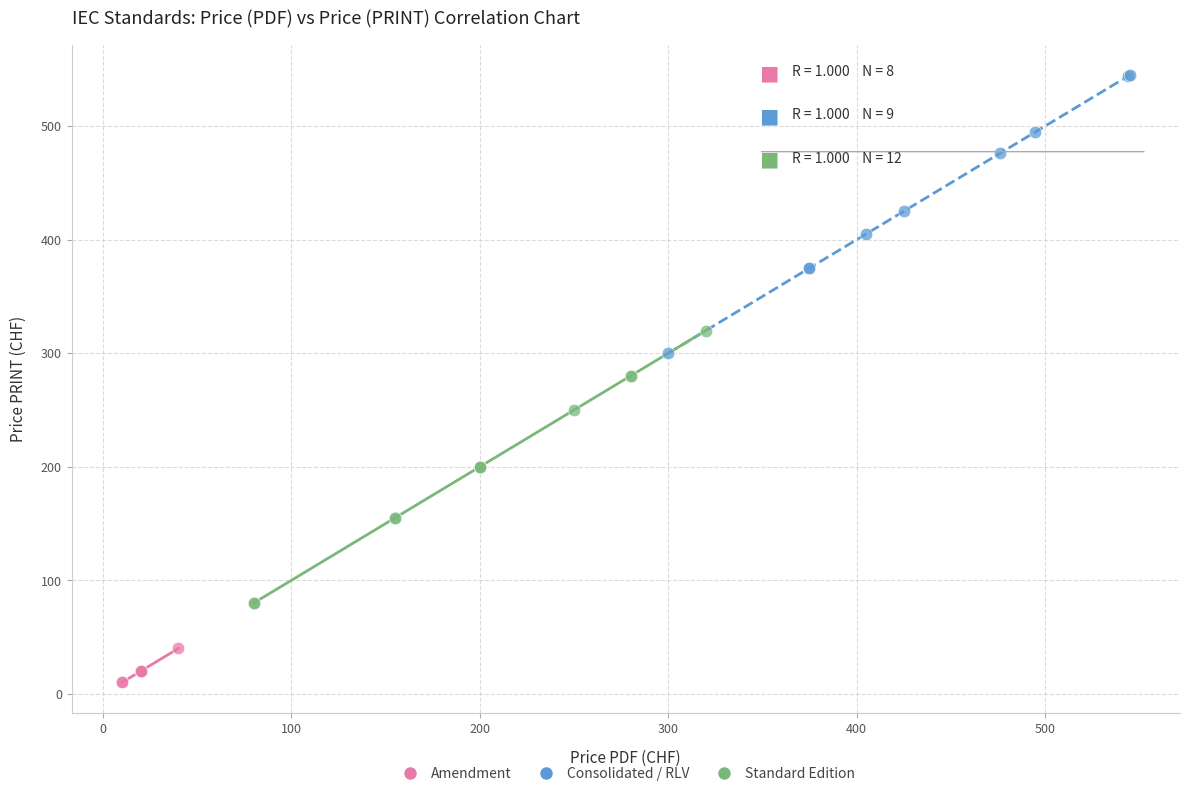

Which series contains the lowest Y value?

Amendment